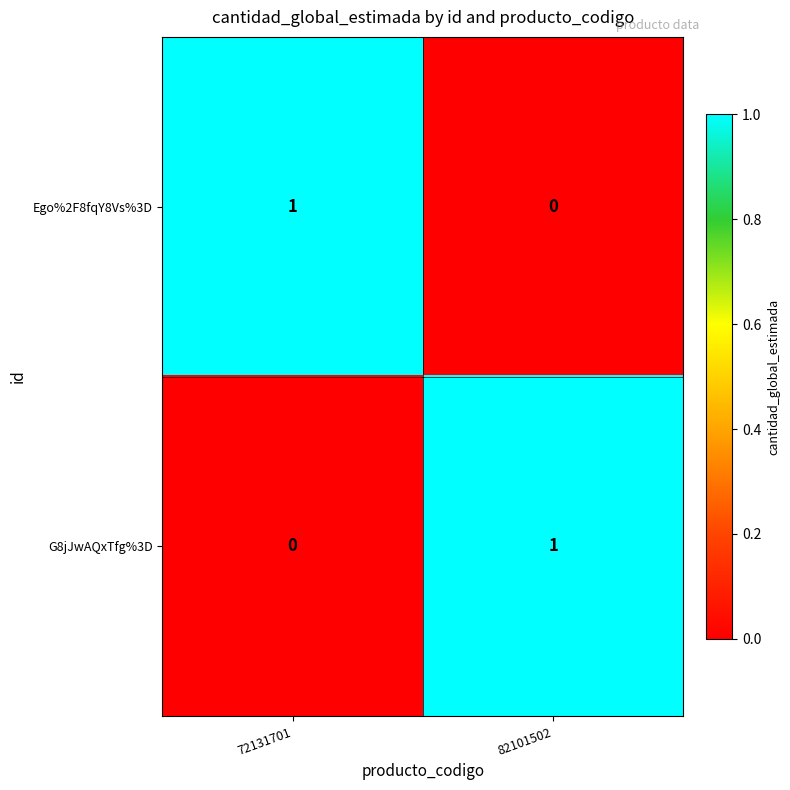

List the labels in order of Ego%2F8fqY8Vs%3D value, smallest first.

82101502, 72131701